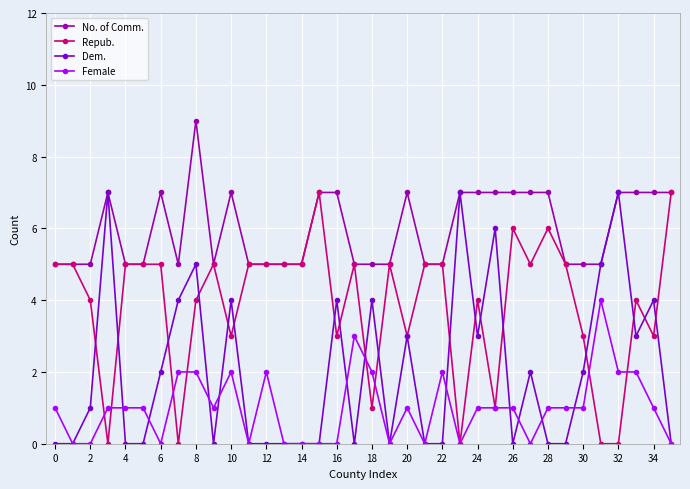

What are all the series names shown in the legend?

No. of Comm., Repub., Dem., Female